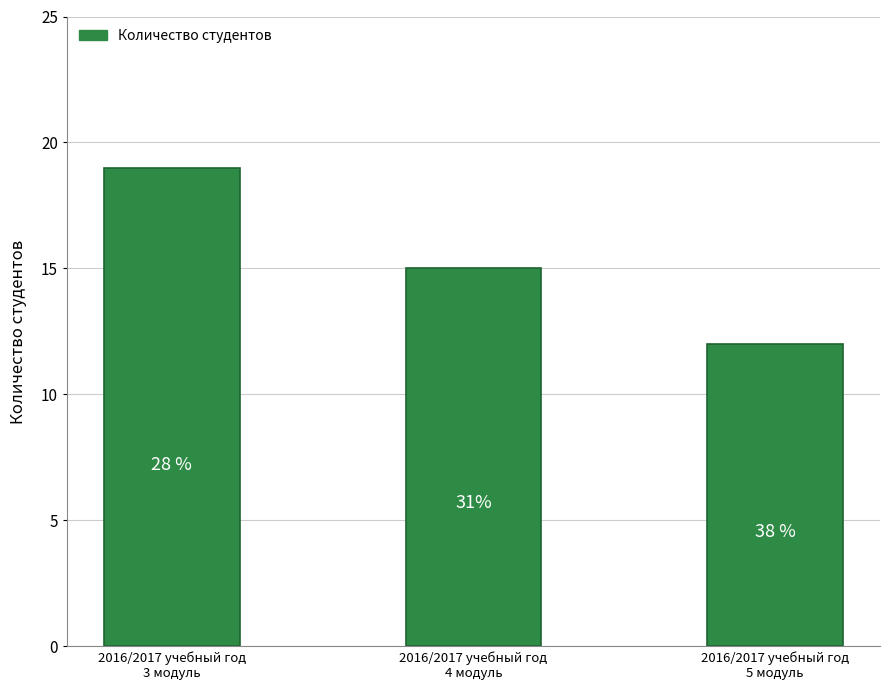

Are the bars horizontal?

No